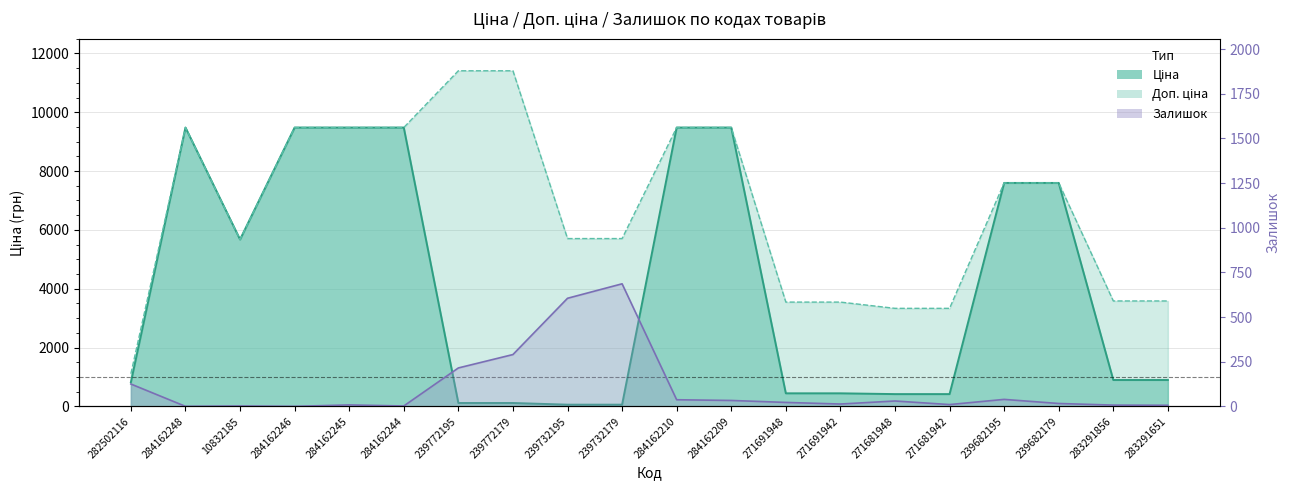

Rank the series by their maximum value, from highest to lowest.

Доп. ціна, Ціна, Залишок